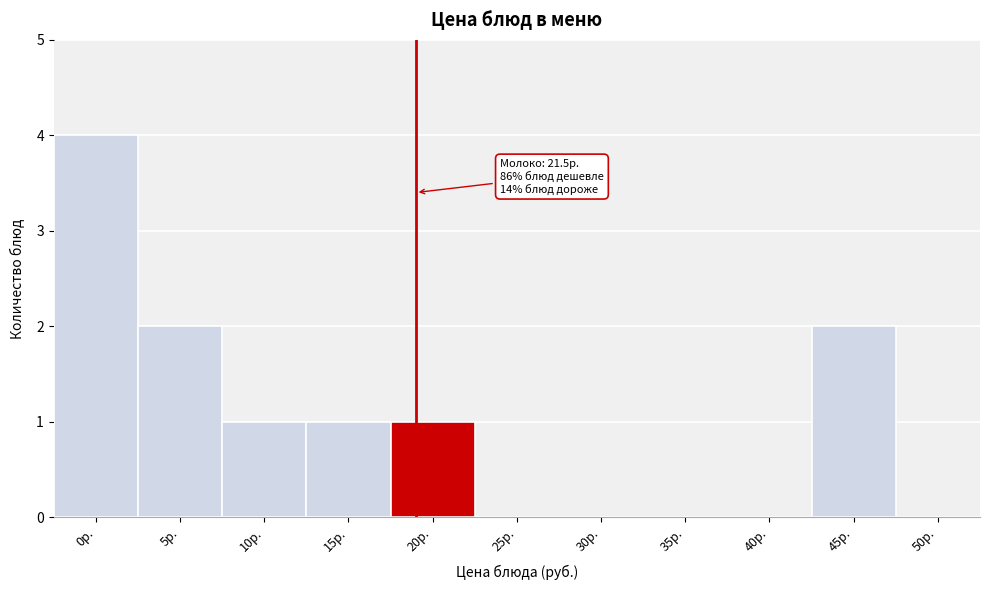

Reading right to left, list all the values displayed in this chart.

50р.=0	45р.=2	40р.=0	35р.=0	30р.=0	25р.=0	20р.=1	15р.=1	10р.=1	5р.=2	0р.=4